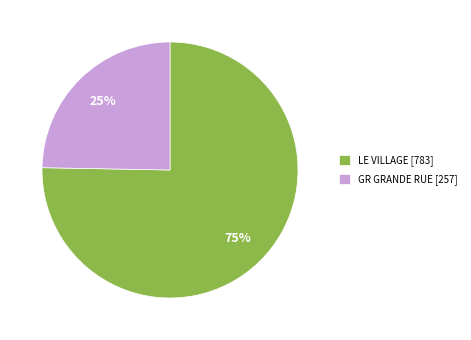

Is it true that LE VILLAGE is 75% of the pie?

True